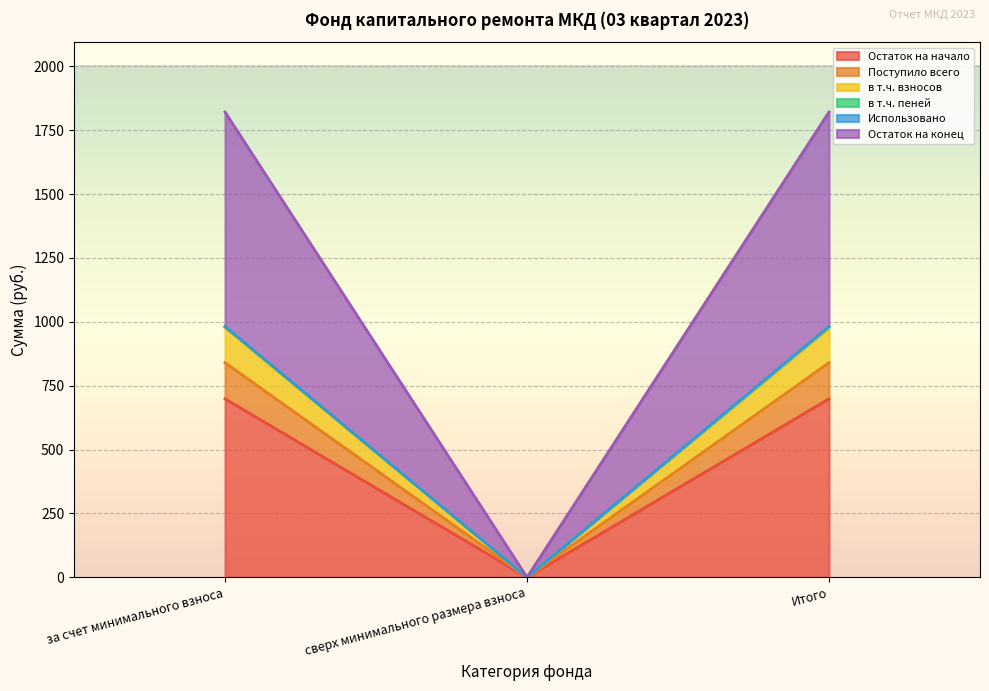

At how many categories does at least one series exceed 143?

2